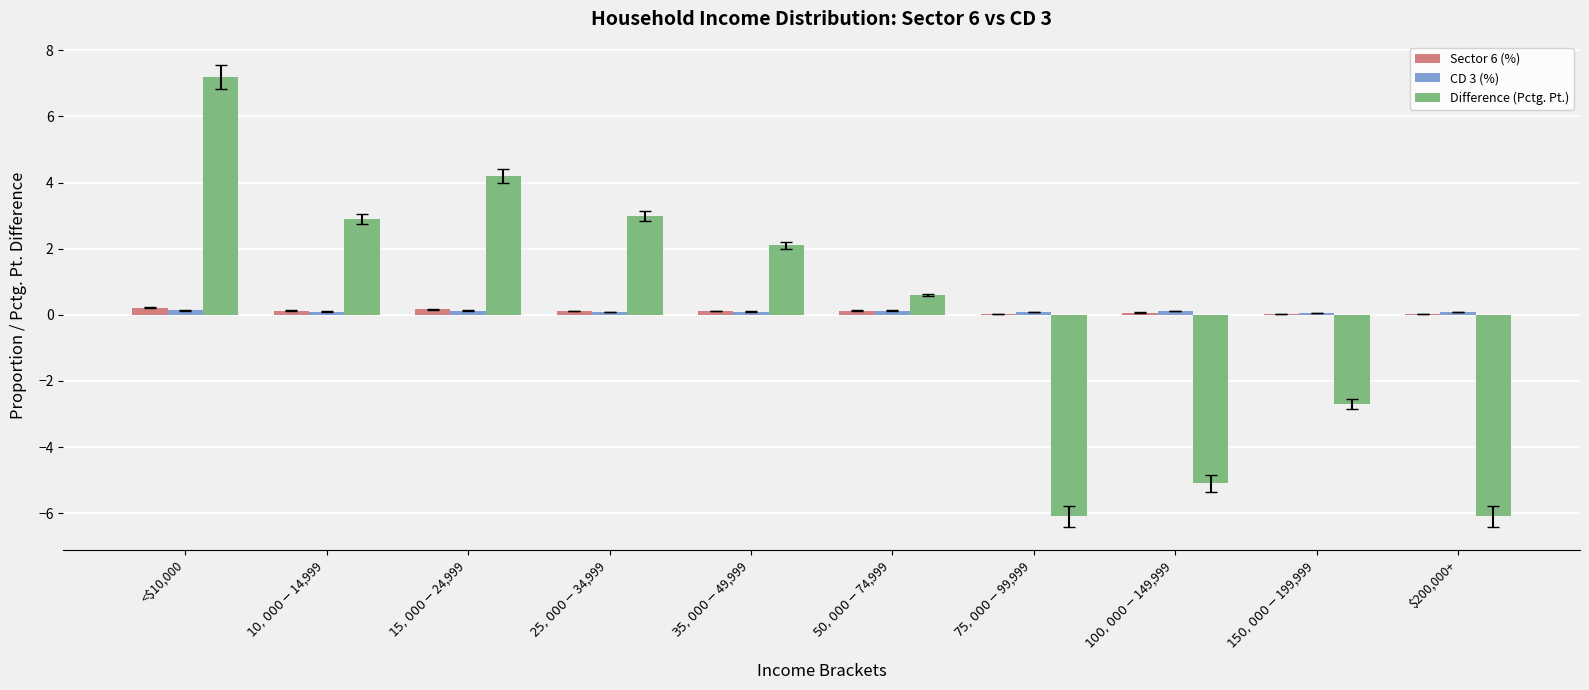

At which category is the sum across all series the highest?

<$10,000